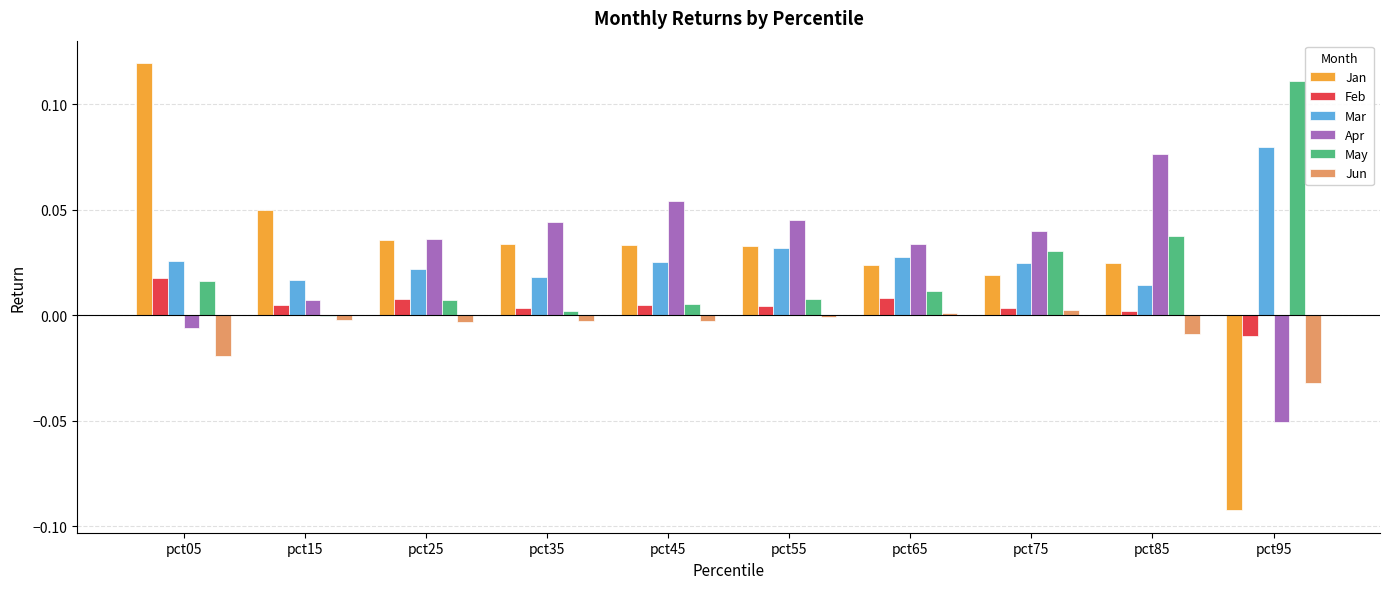

Is the value of Apr at pct05 greater than the value of Mar at pct25?

No